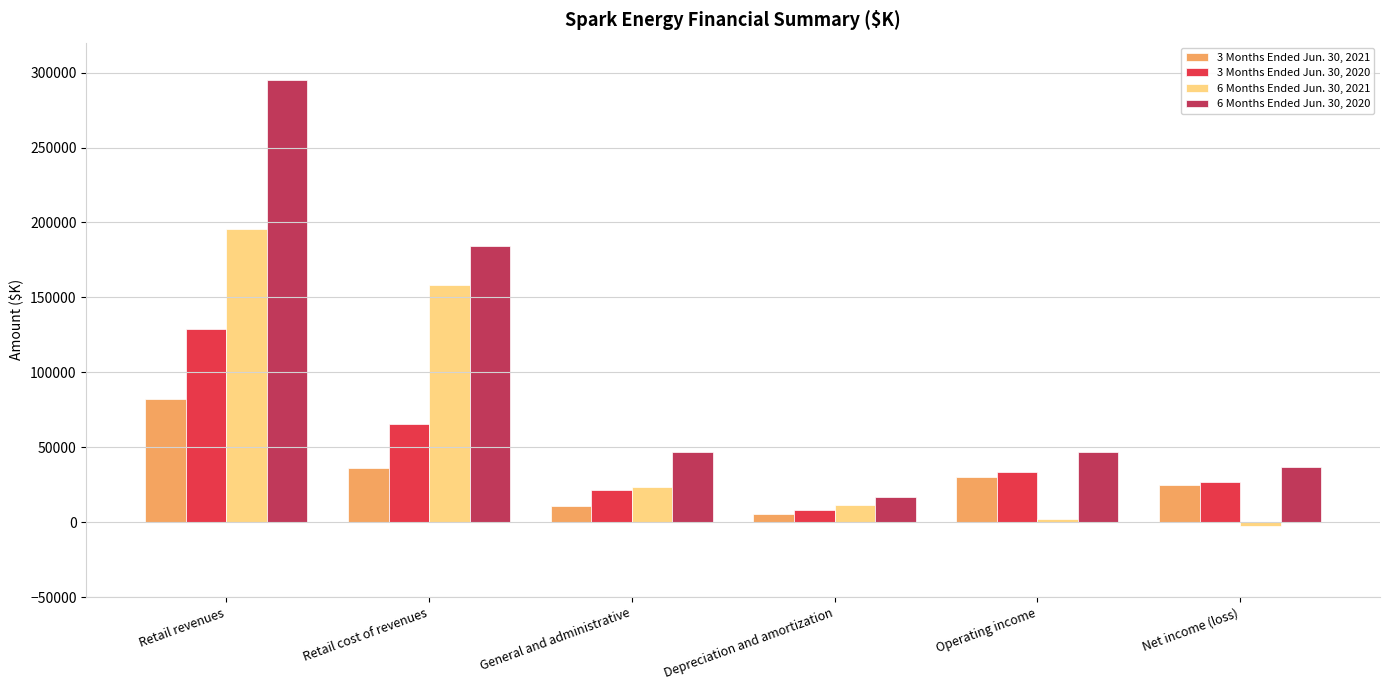

Which category has the lowest value in the 6 Months Ended Jun. 30, 2020 series?

Depreciation and amortization